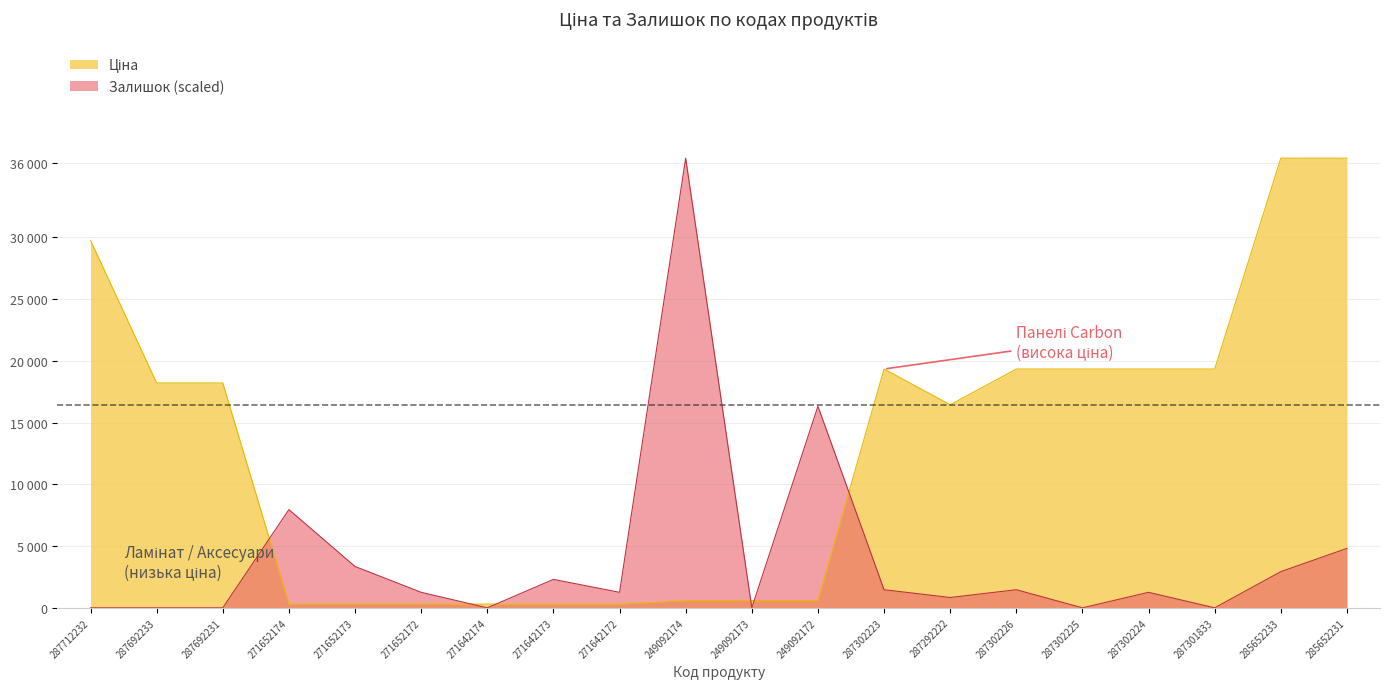

What is the total value across all series at 271652172?

1570.7